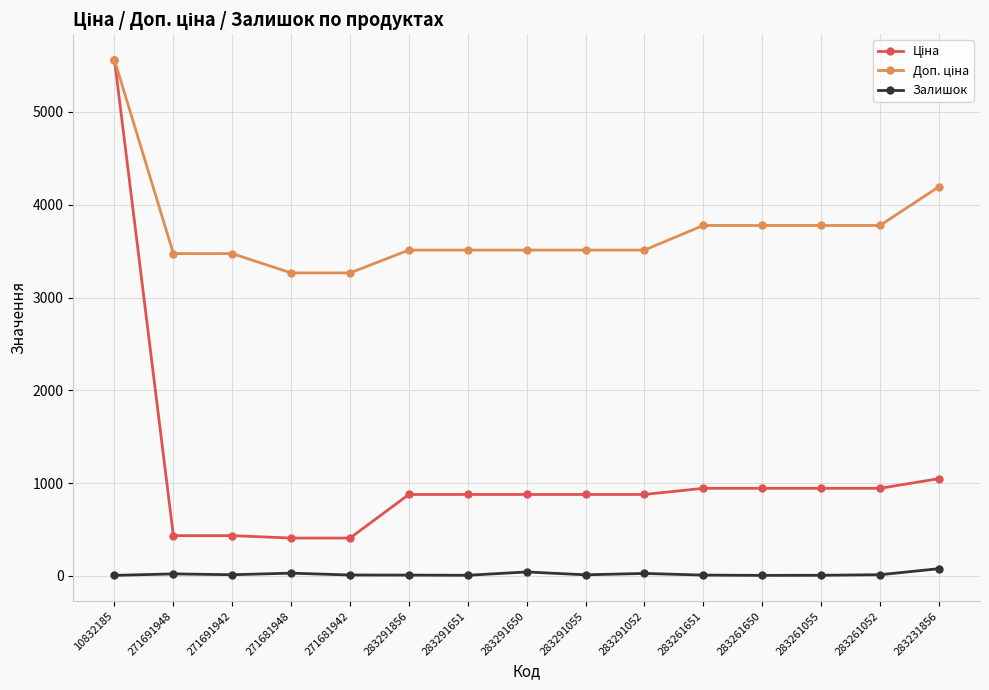

At which category is the sum across all series the highest?

10832185